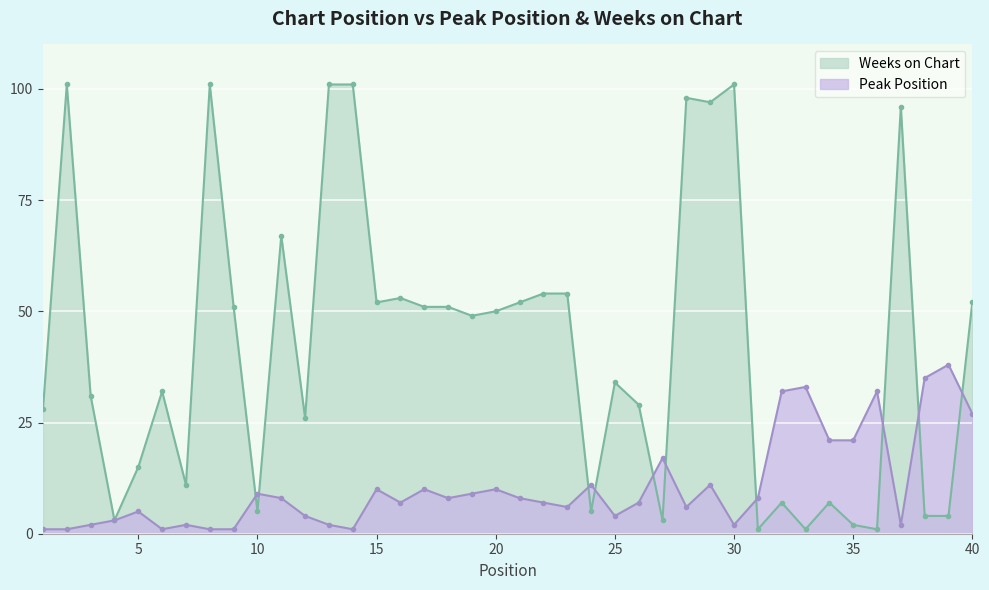

List the labels in order of Weeks on Chart value, largest first.

2, 8, 13, 14, 30, 28, 29, 37, 11, 22, 23, 16, 15, 21, 40, 9, 17, 18, 20, 19, 25, 6, 3, 26, 1, 12, 5, 7, 32, 34, 10, 24, 38, 39, 4, 27, 35, 31, 33, 36